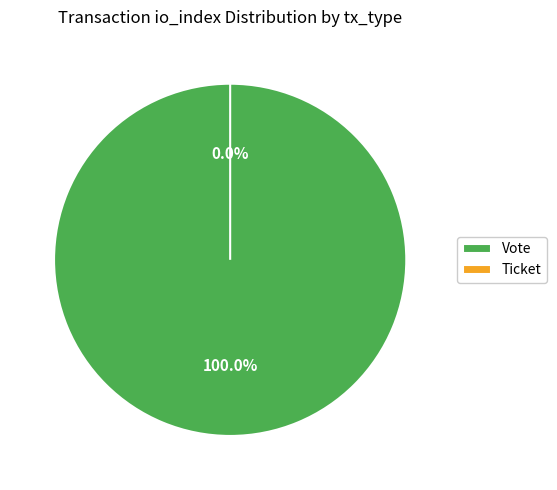

To the nearest percent, what is the difference between the Ticket and Vote slice percentages?

100%